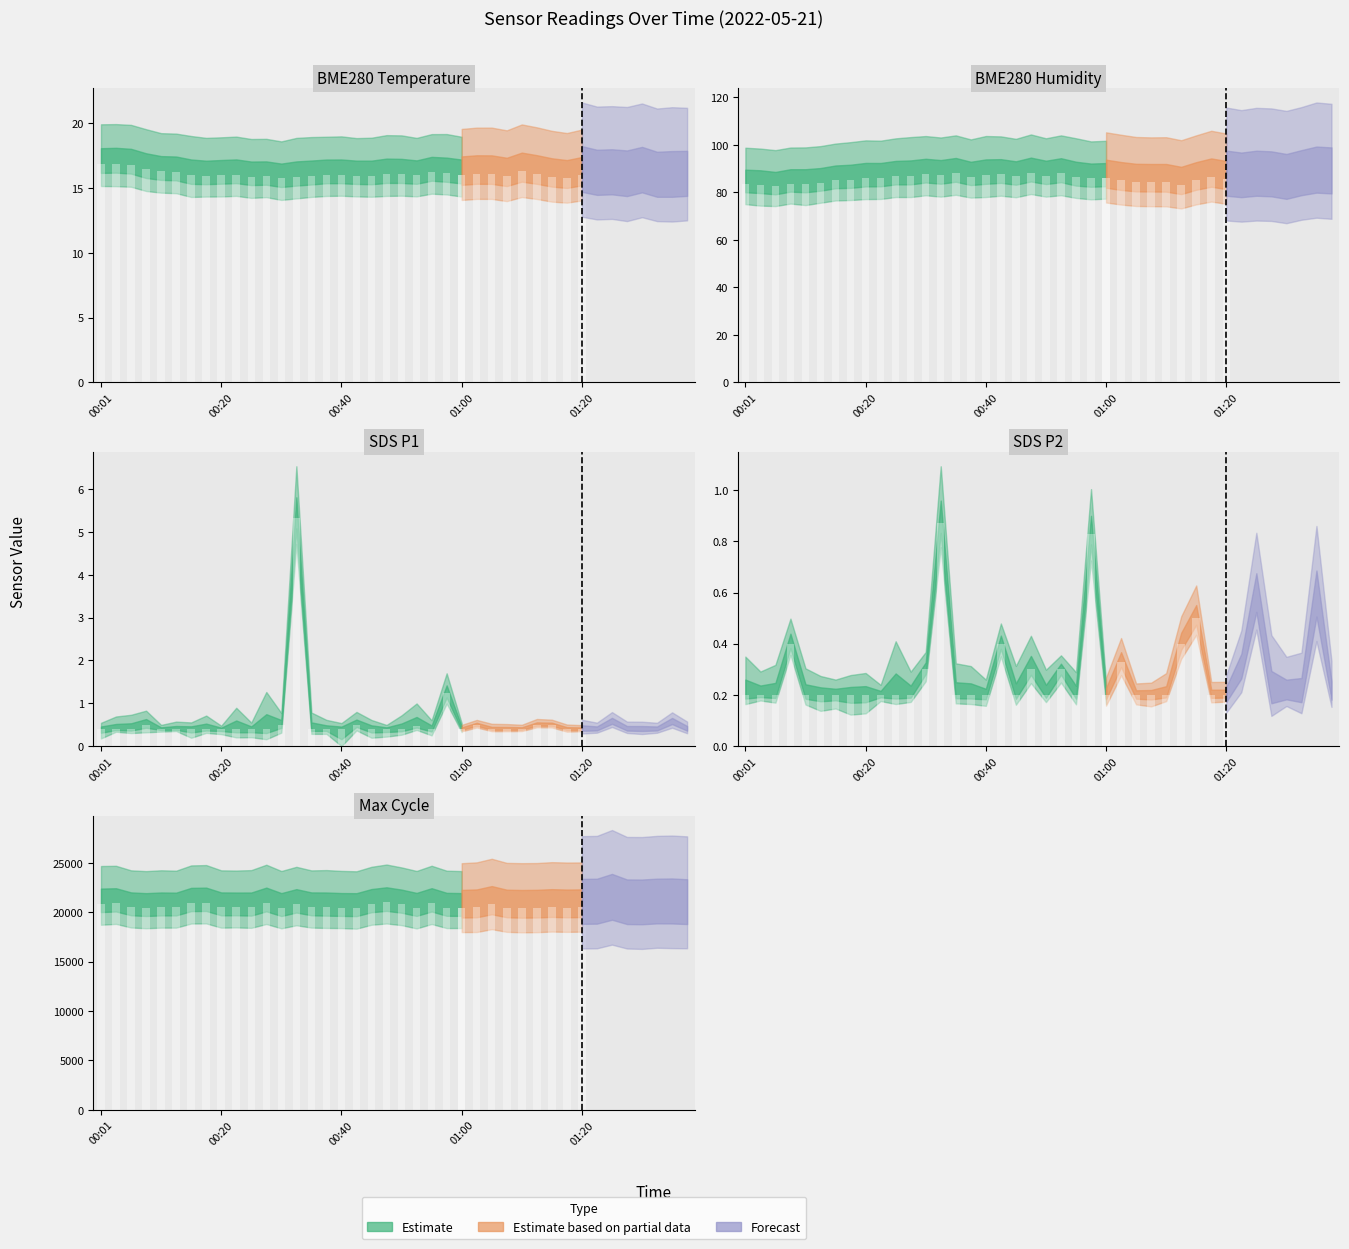

At which category is the sum across all series the highest?

00:47